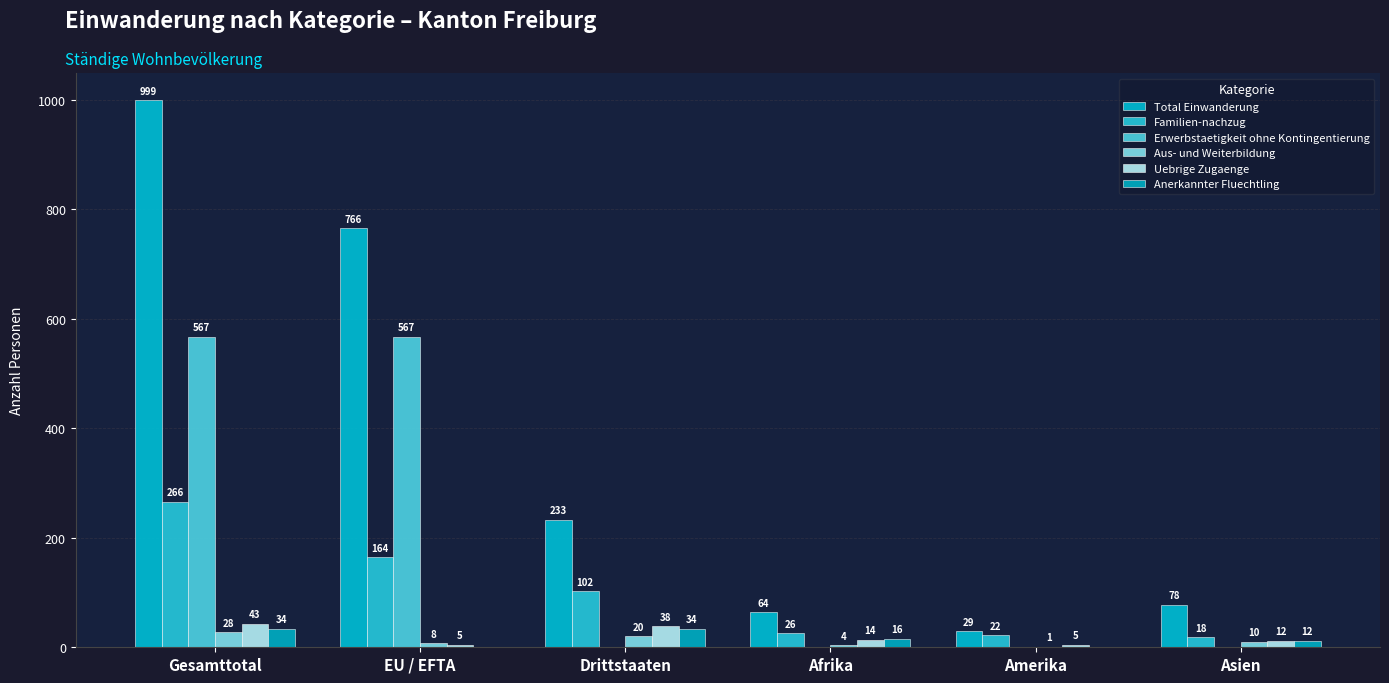

What is the sum of the Familien-nachzug values at Asien and Drittstaaten?

120